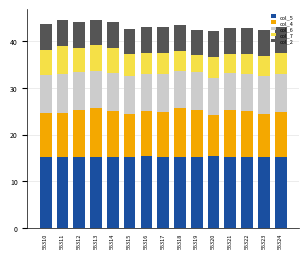

What is the maximum value for col_5?

15.3